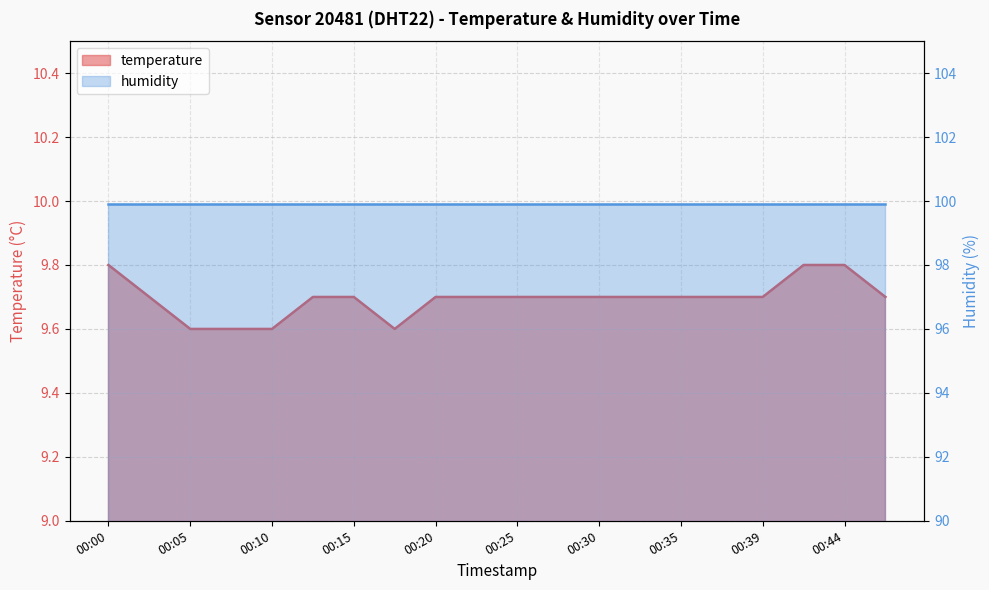

The value at 00:27 is 9.7. True or false?

True